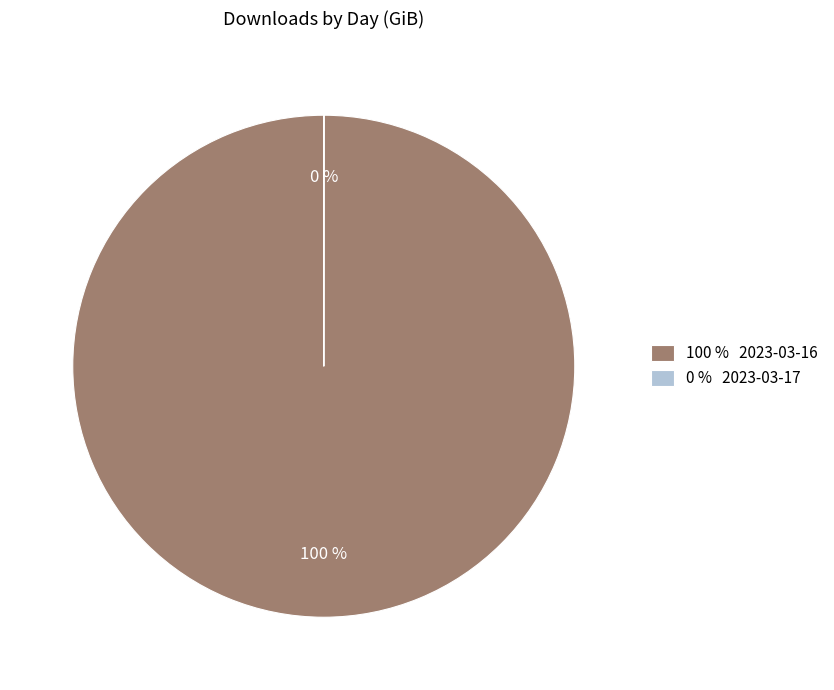

Which category has the biggest portion of the pie?

100 % 2023-03-16